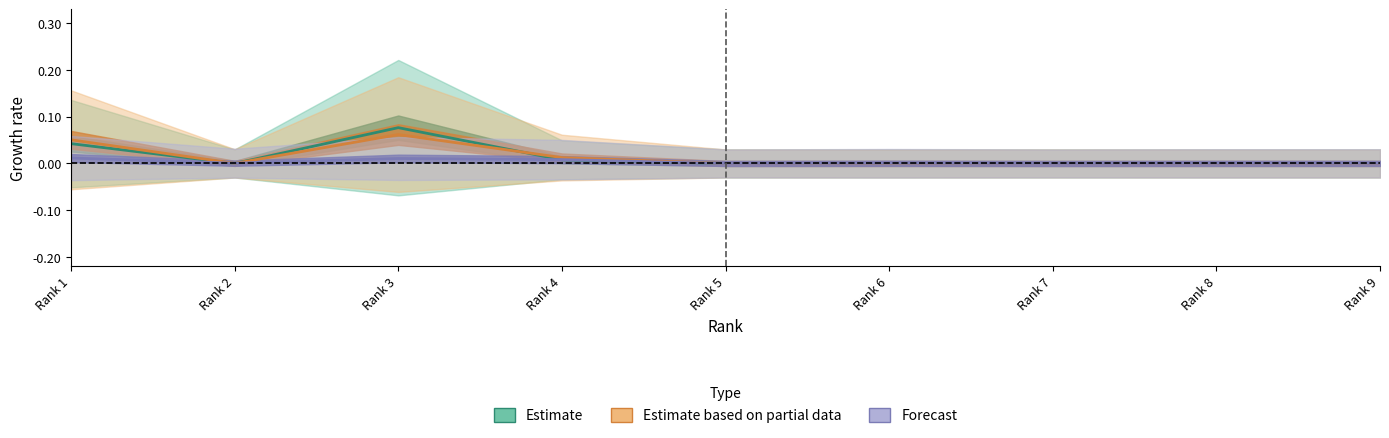

How many lines are shown in the chart?

3